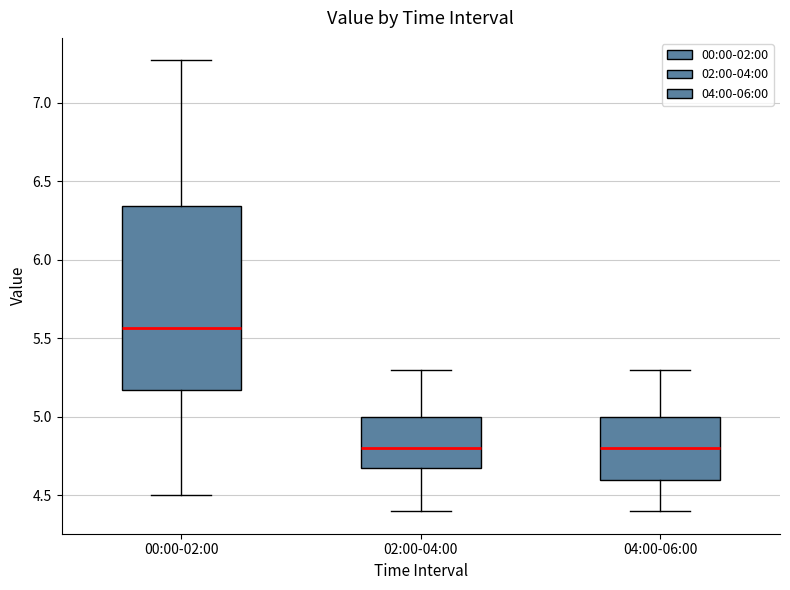

Where is the upper edge of the box for 04:00-06:00 on the y-axis? The values are not printed on the chart, so give them approximately, as read against the axis.

5.00